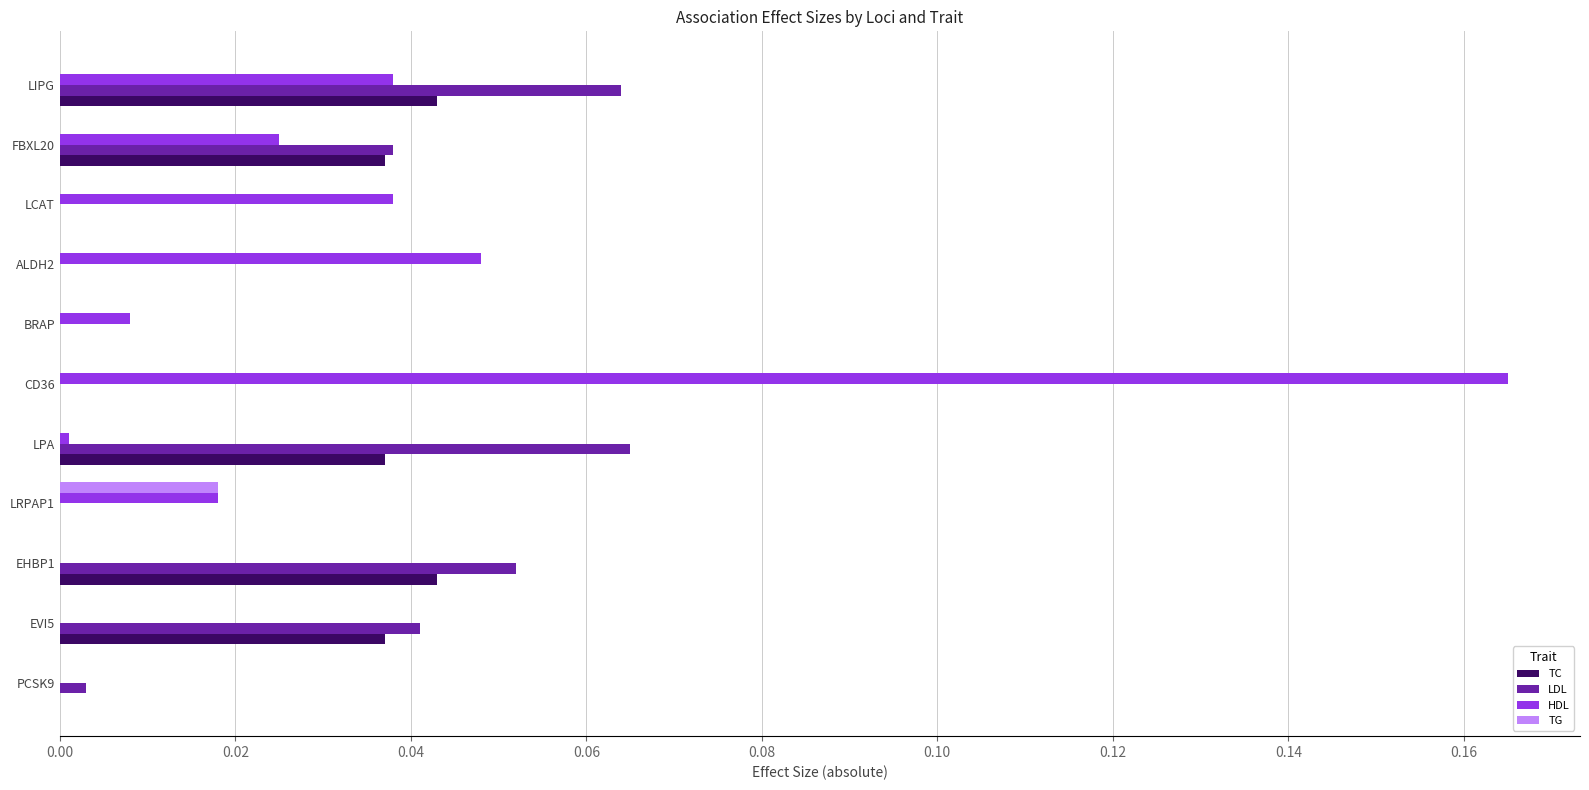

How many categories are shown in the chart?

11